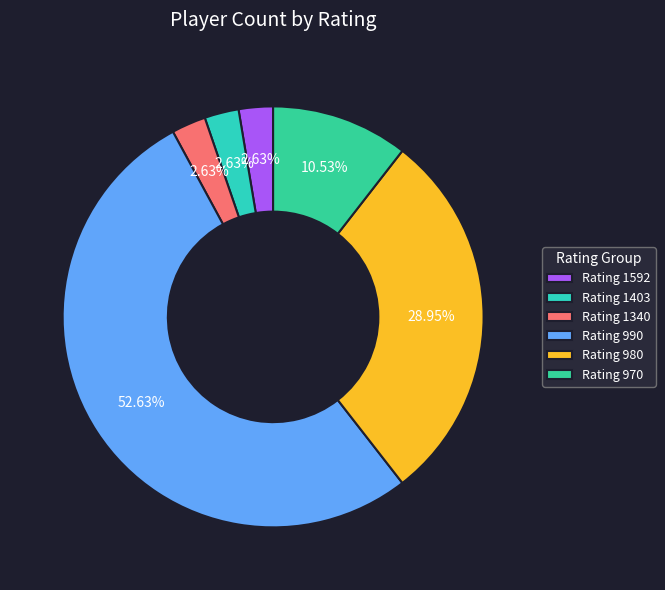

How many segments does this pie chart have?

6